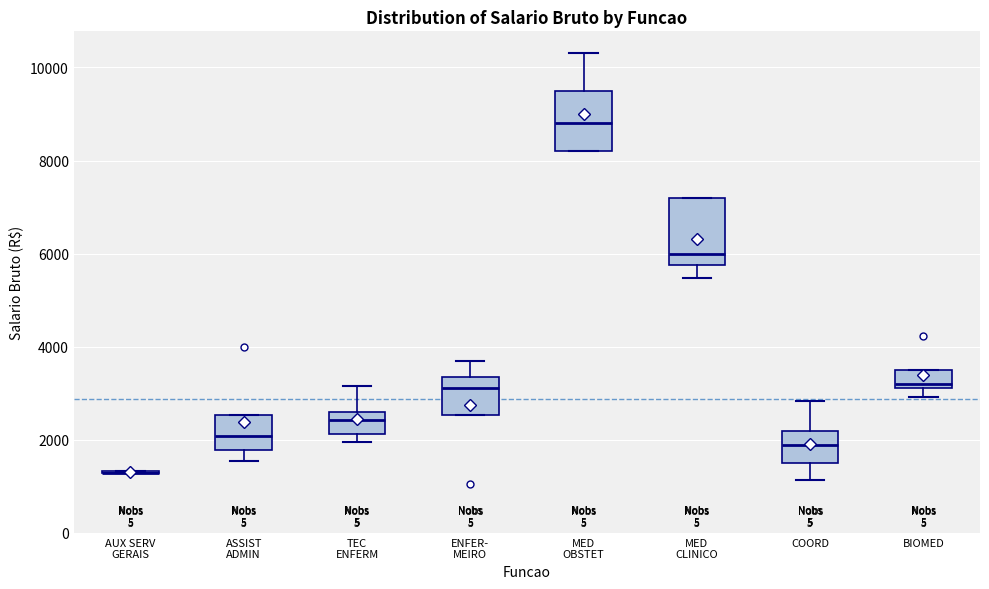

Reading left to right, read every box against the y-axis: the position of its median line, the range the box covers, and the ends of its whiskers. The values are not printed on the chart, so give them approximately, as read against the axis.

AUX SERV GERAIS: box collapsed to a line at 1200, whiskers 1200 to 1400
ASSIST ADMIN: median 2000, box 1800 to 2600, whiskers 1600 to 2600
TEC ENFERM: median 2400, box 2200 to 2600, whiskers 2000 to 3200
ENFER- MEIRO: median 3200, box 2600 to 3400, whiskers 2600 to 3600
MED OBSTET: median 8800, box 8200 to 9600, whiskers 8200 to 10400
MED CLINICO: median 6000, box 5800 to 7200, whiskers 5400 to 7200
COORD: median 2000, box 1600 to 2200, whiskers 1200 to 2800
BIOMED: median 3200 (just above the box's lower edge), box 3200 to 3600, whiskers 3000 to 3600